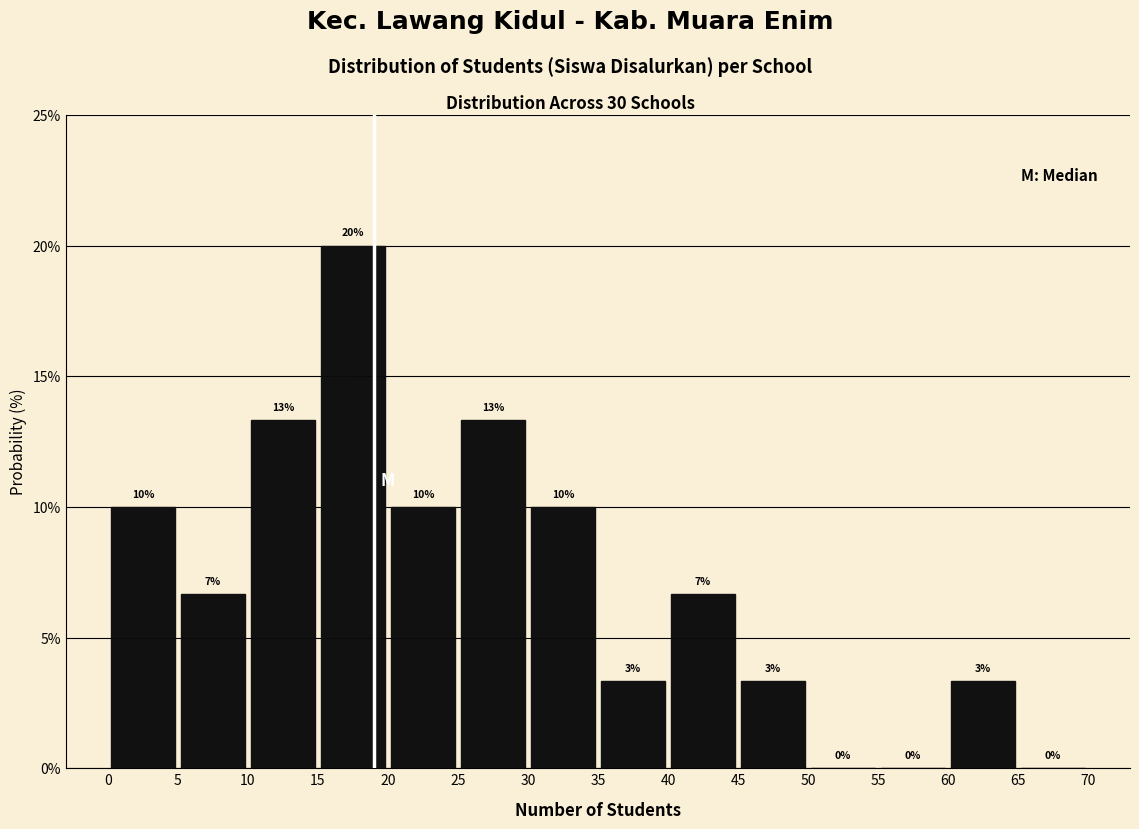

Which range on the x-axis has the tallest bar?

15 to 20